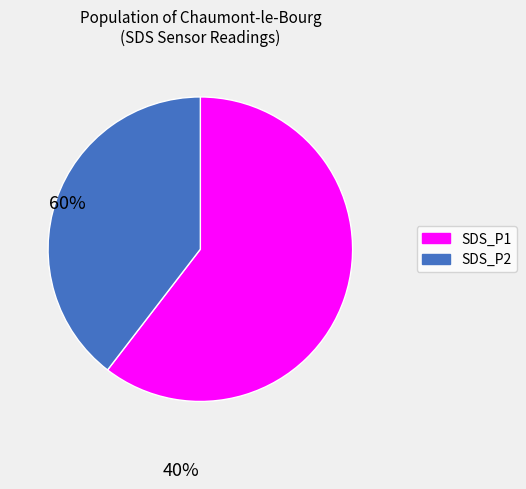

What is the largest slice in the pie chart?

SDS_P1